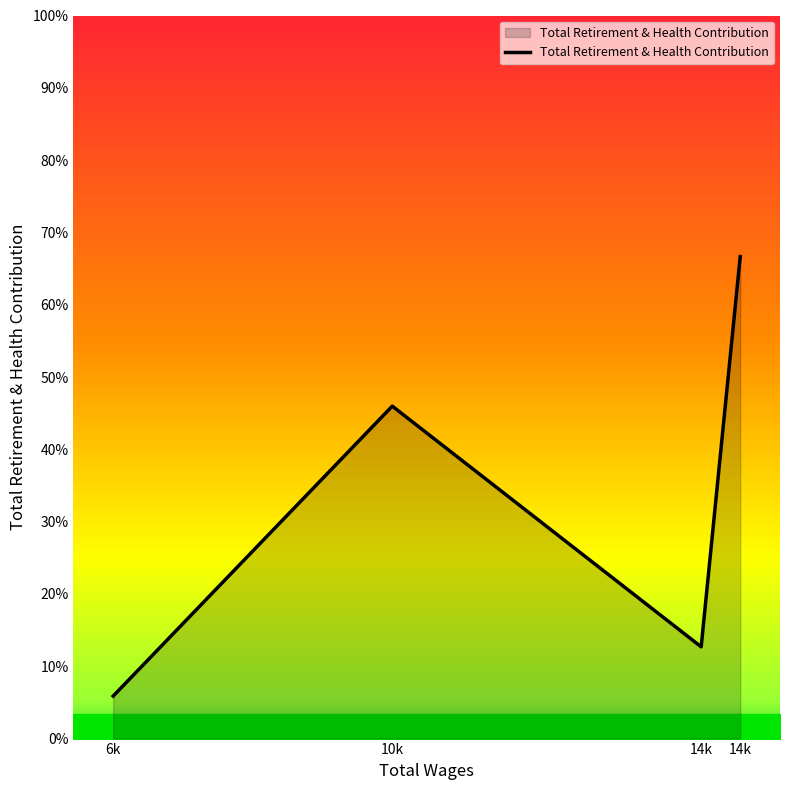

List the labels in order of value, smallest first.

6k, 14k, 10k, 14k